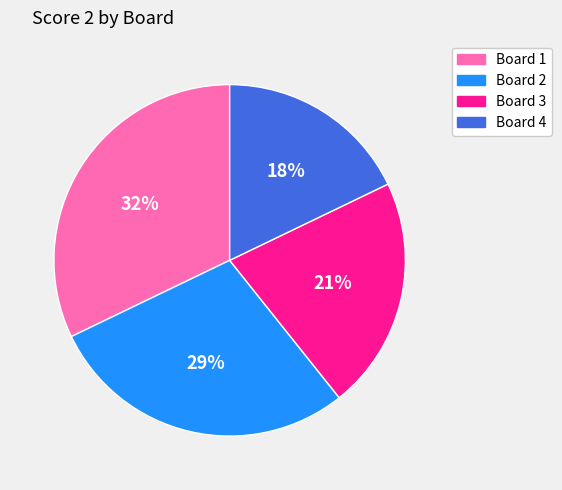

How many slices are in this pie chart?

4